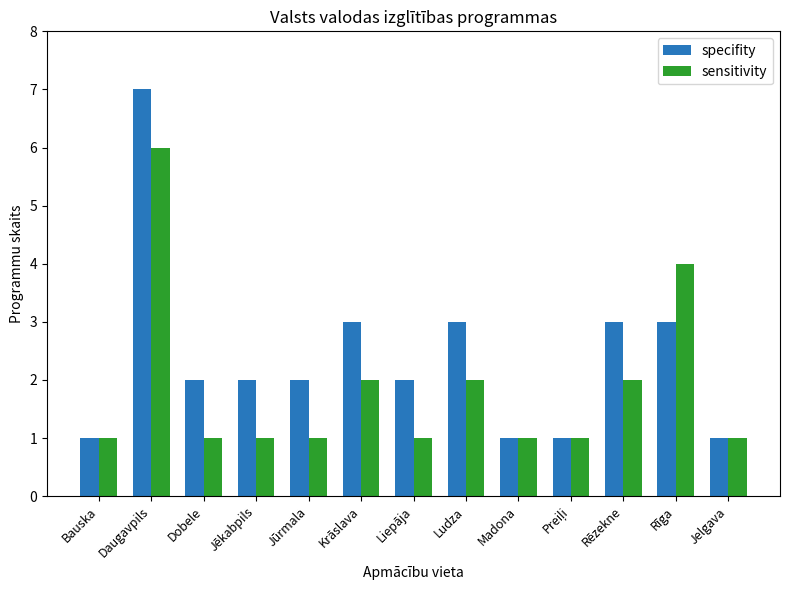

What is the maximum value shown in the chart?

7